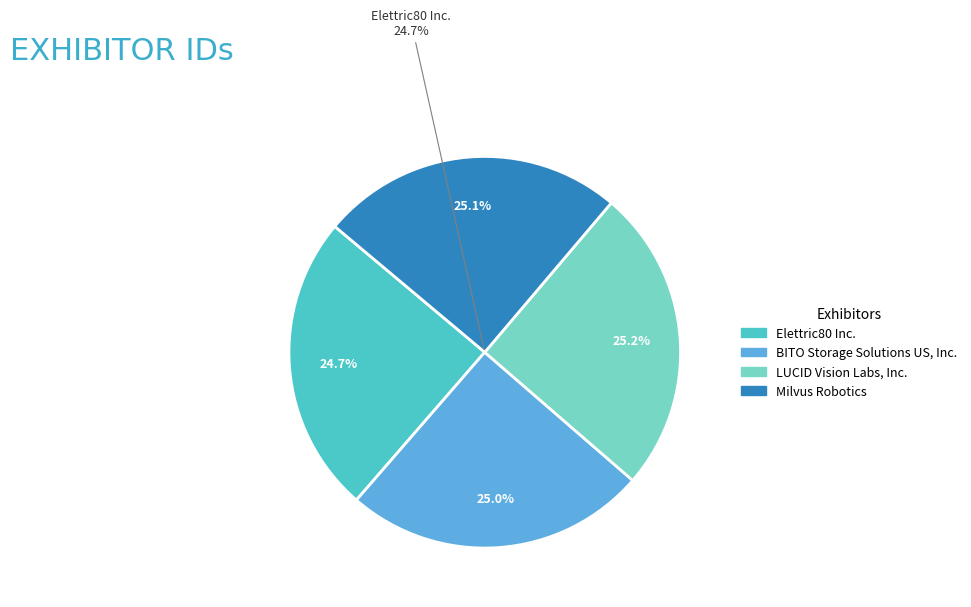

True or false: Elettric80 Inc. accounts for 25% of the total.

True